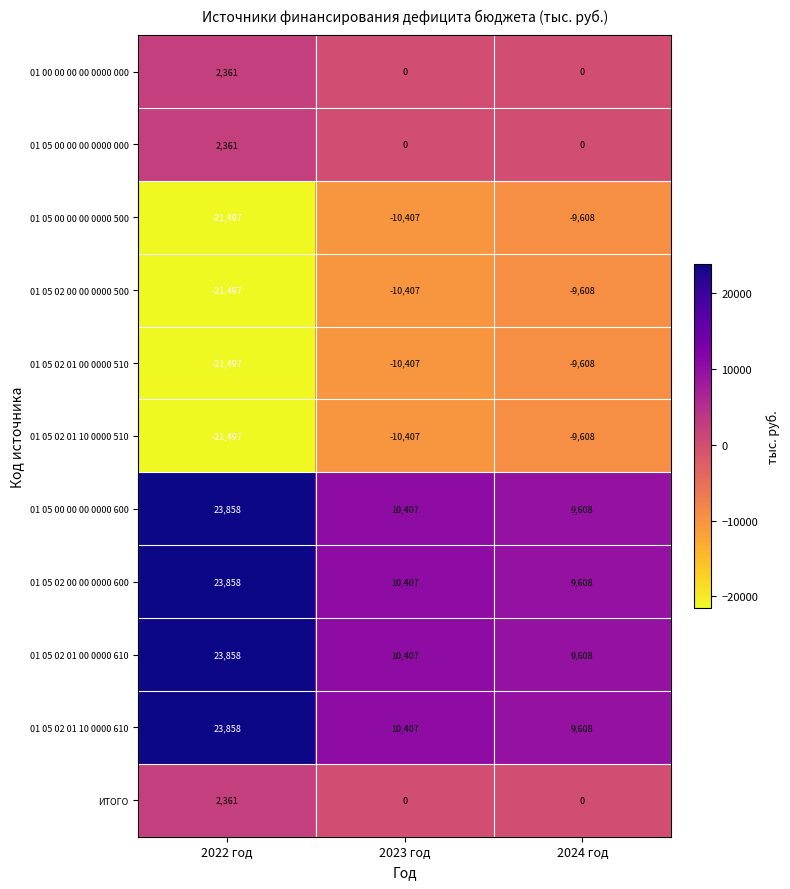

Is it true that 01 05 02 00 00 0000 600 equals 23858 at 2022 год?

True